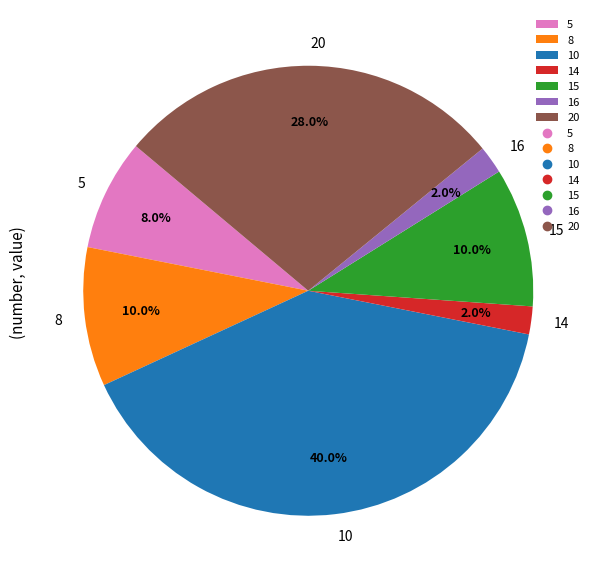

What percentage do 20 and 15 together represent?

38.0%